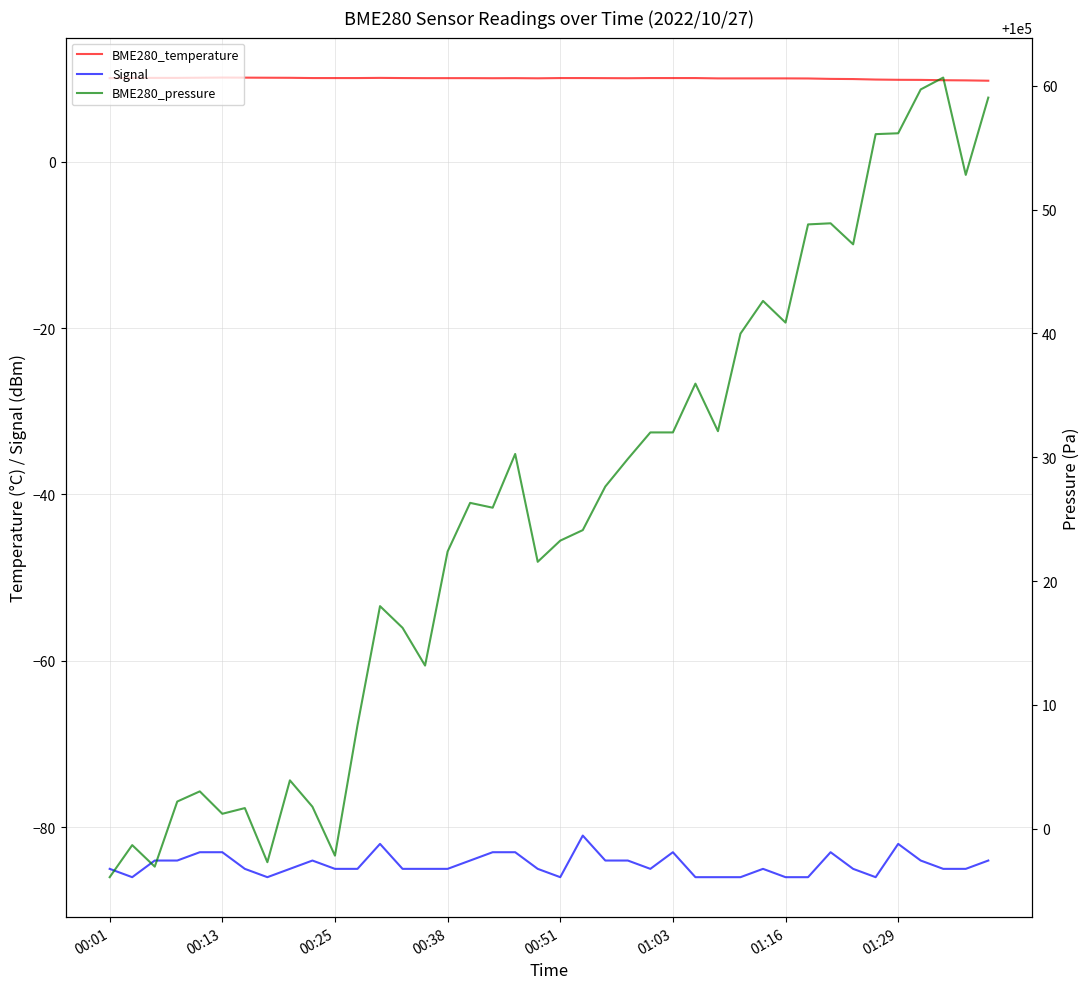

In Signal, how many points are higher than both neighbors (excluding endpoints)?

7